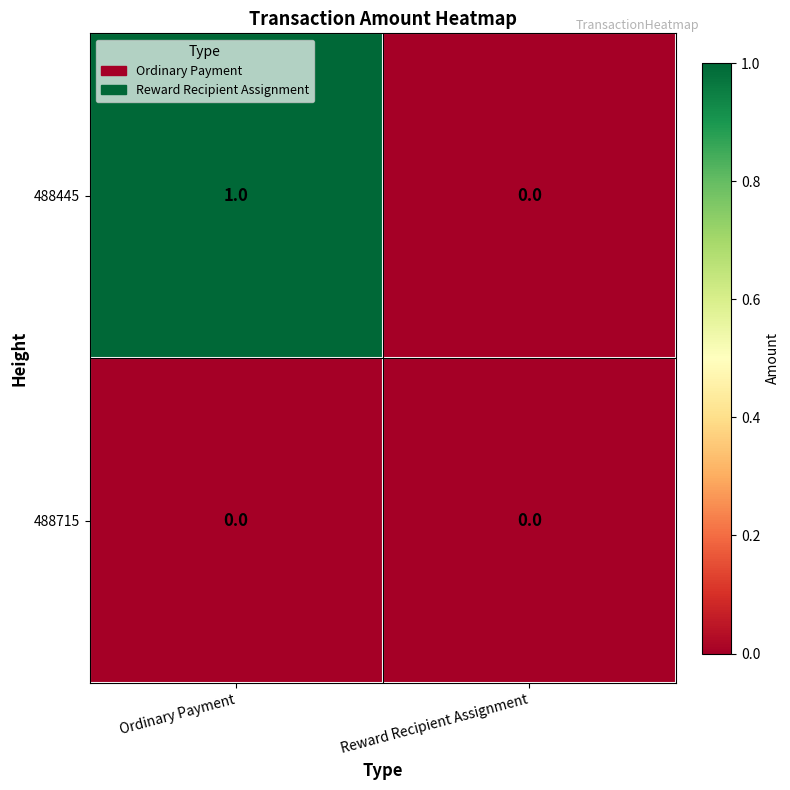

Which series has the largest total across all categories?

488445